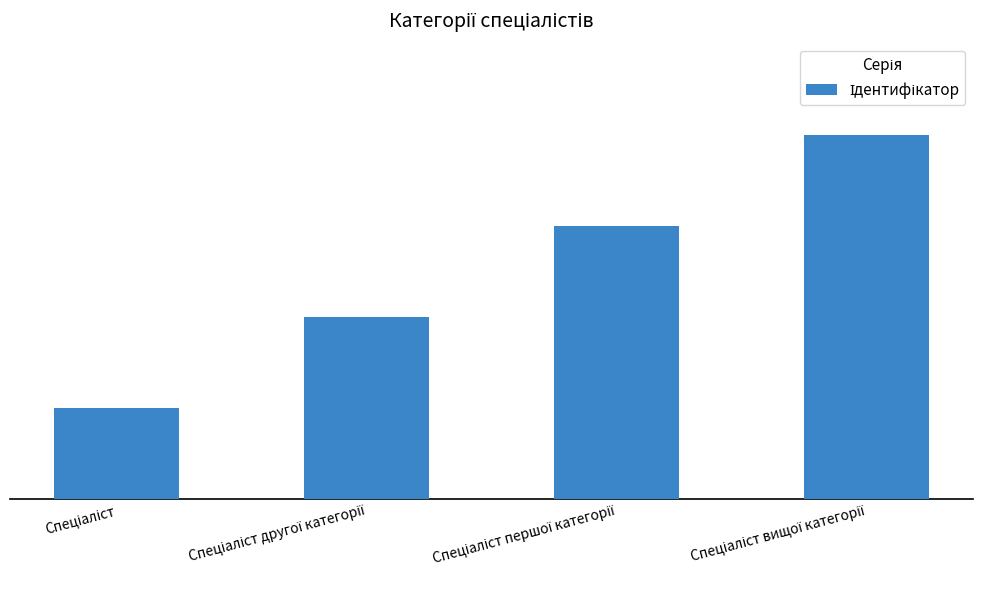

Are the bars horizontal?

No